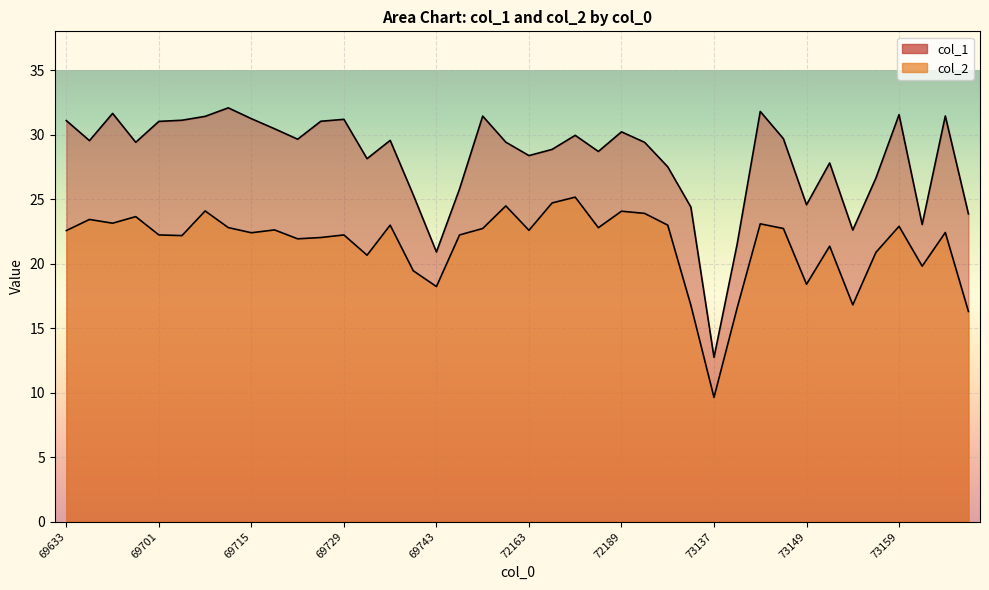

What is the sum of the col_2 values at 73151 and 72191?

45.2